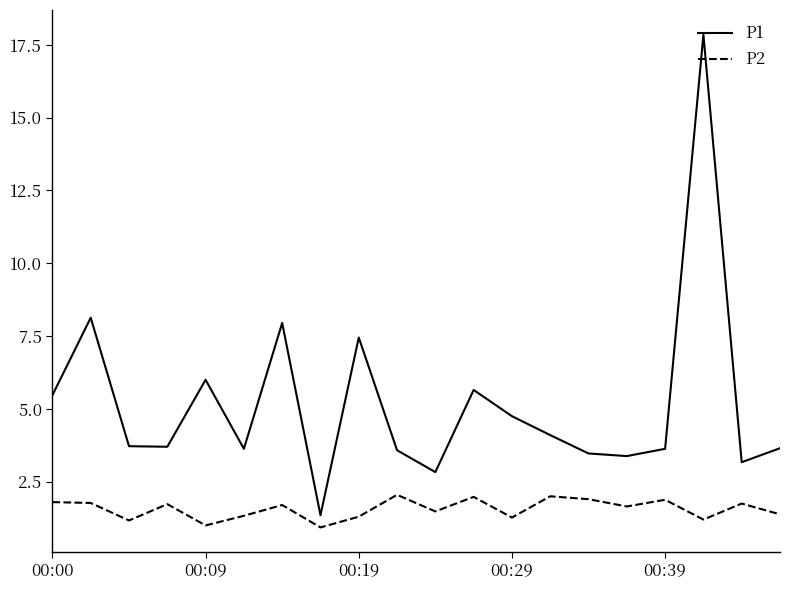

Which series has the largest range (max minus min)?

P1